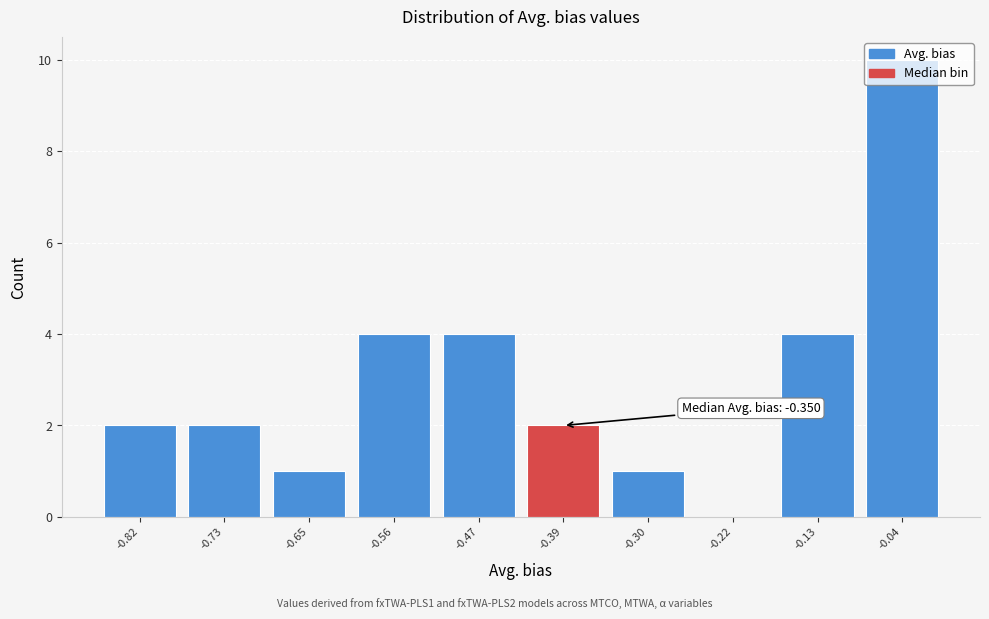

Which range on the x-axis has the tallest bar?

-0.086 to 0.000